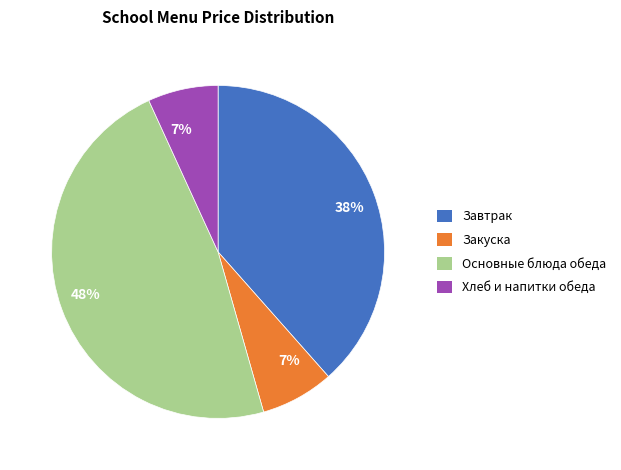

To the nearest percent, what is the difference between the largest and smallest slice percentages?

41%